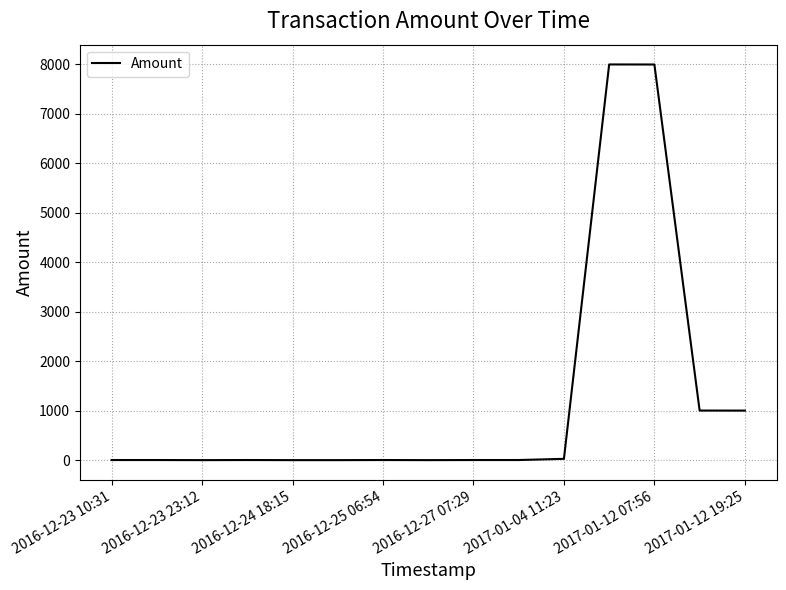

What is the minimum value shown in the chart?

3